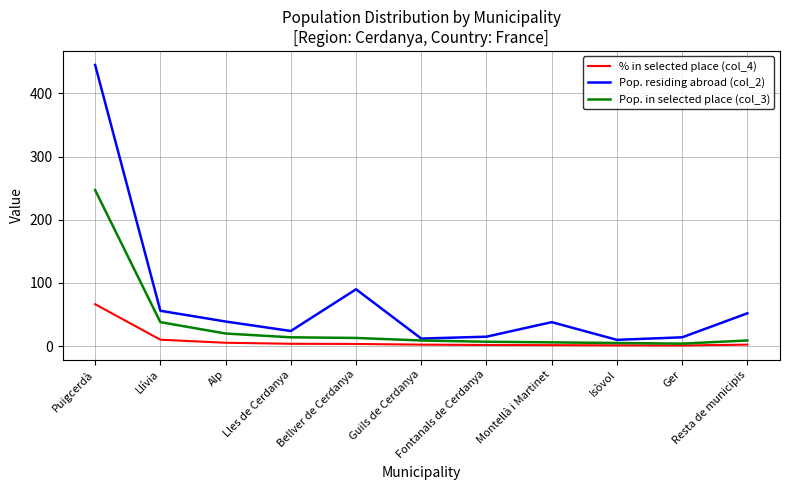

What is the total value across all series at Isòvol?

16.3